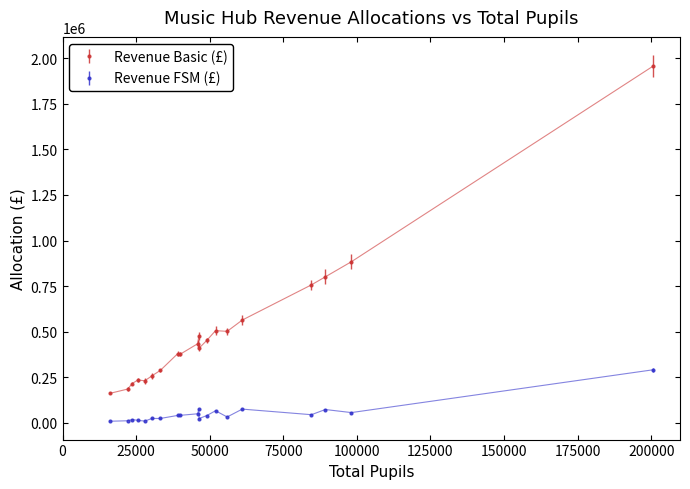

True or false: Revenue FSM (£) has more than 1 interior local peaks.

True